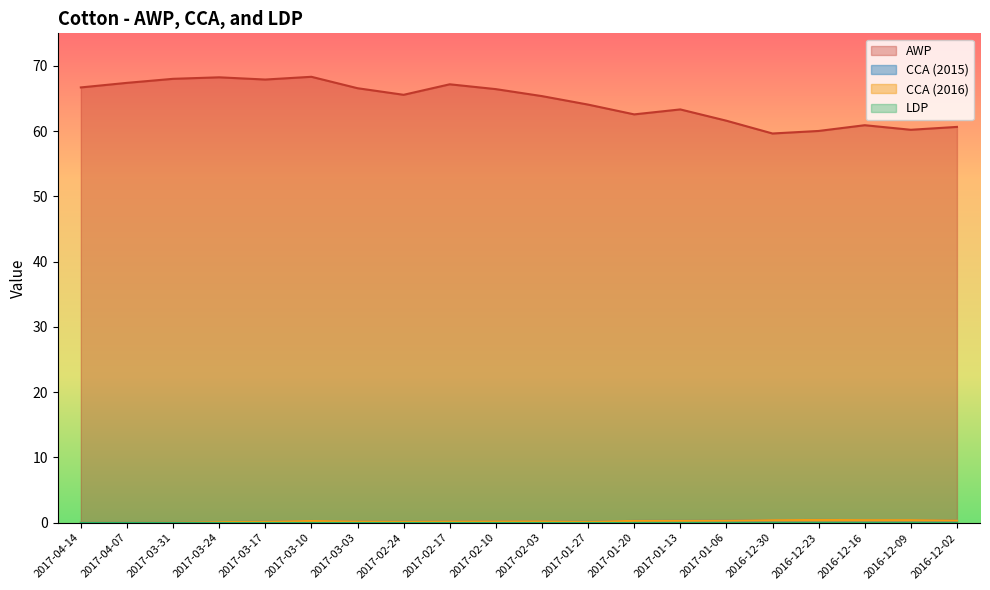

Is the value of CCA_2015 at 2017-04-14 greater than the value of AWP at 2017-01-20?

No